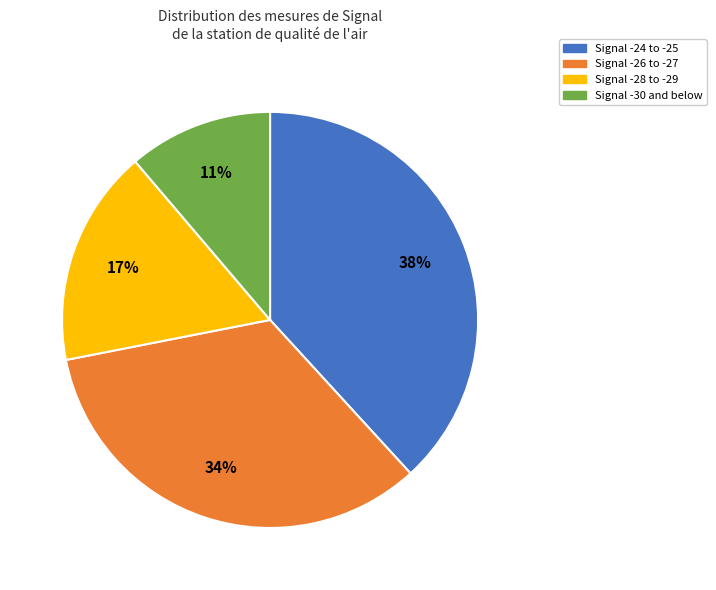

Is it true that Signal -24 to -25 is 28% of the pie?

False